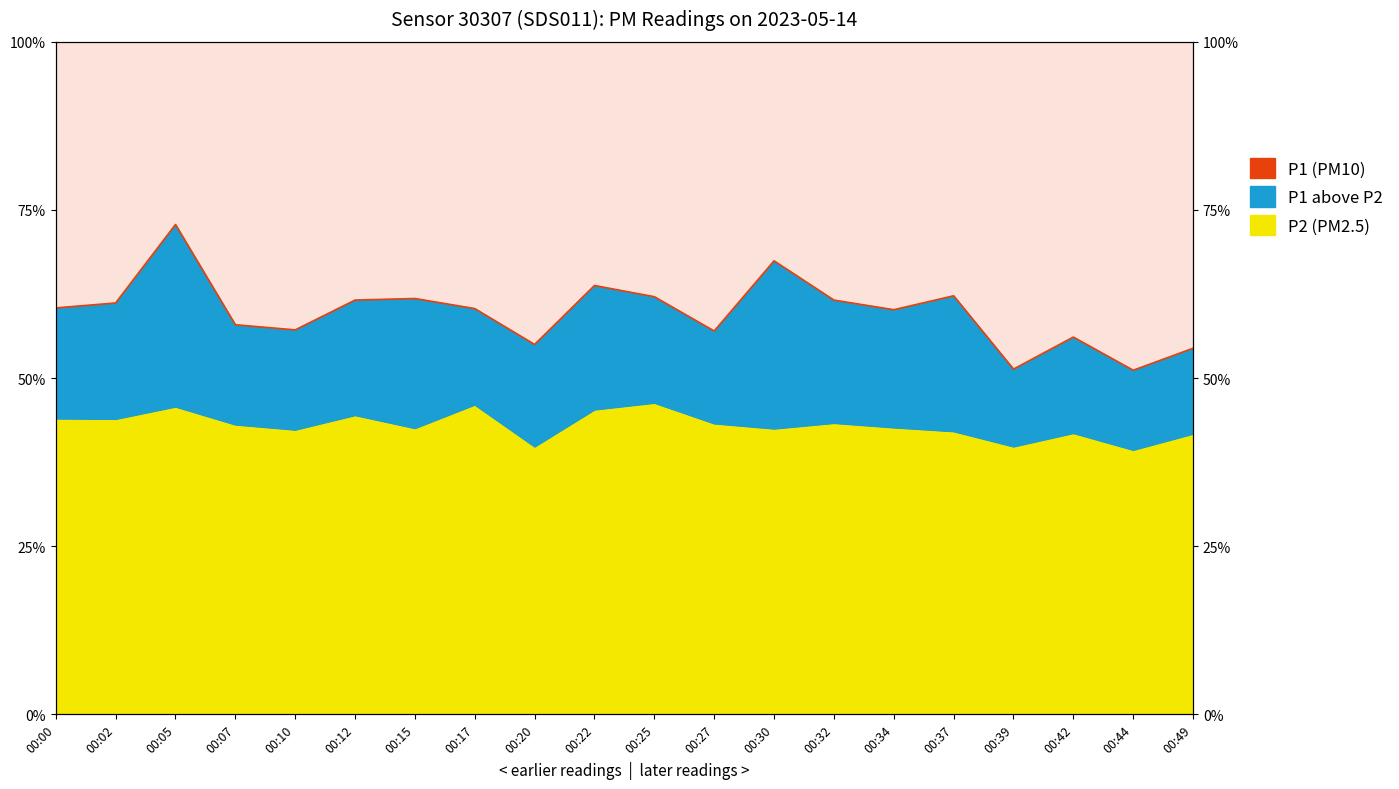

What is the value of the P1 point at the 17th from the left?

15.4